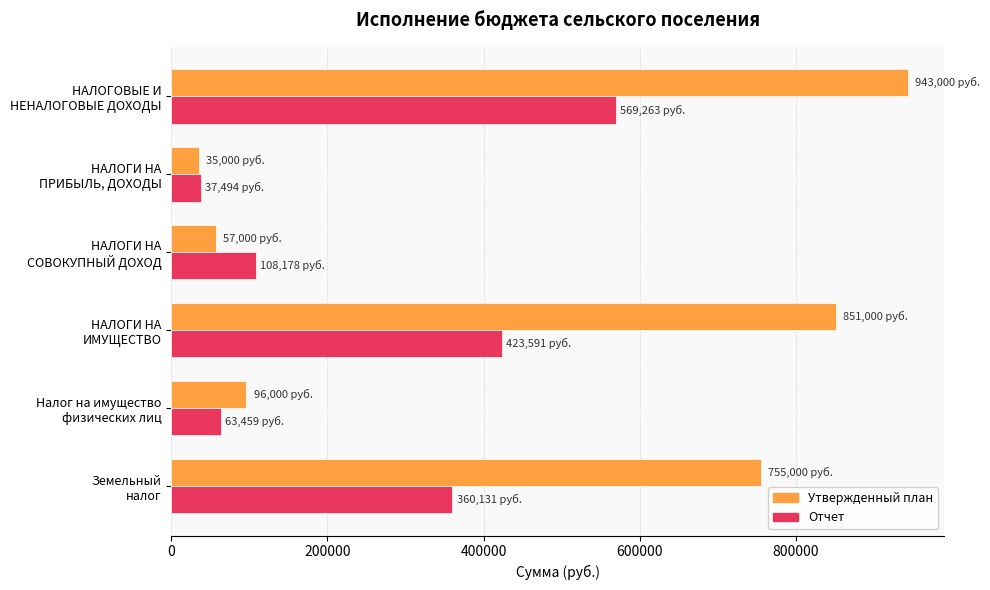

What is the difference between the second highest and minimum values in the Утвержденный план series?

816000.0